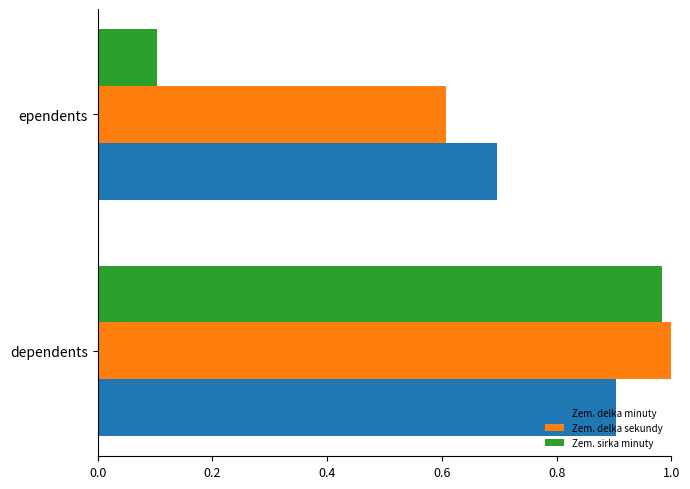

True or false: Zem. delka minuty has a value of 0.9 at dependents.

True